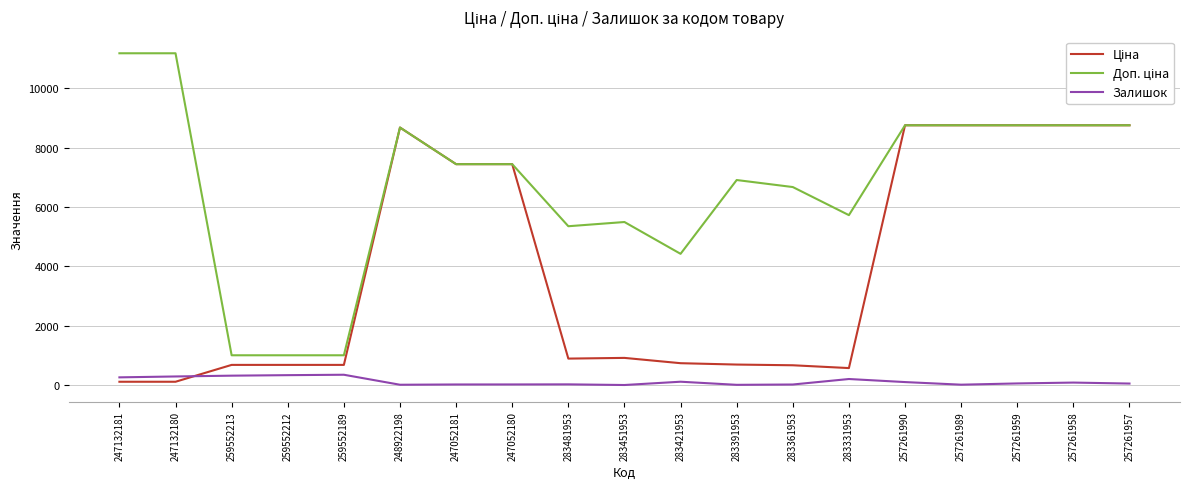

What is the maximum value shown in the chart?

11182.0